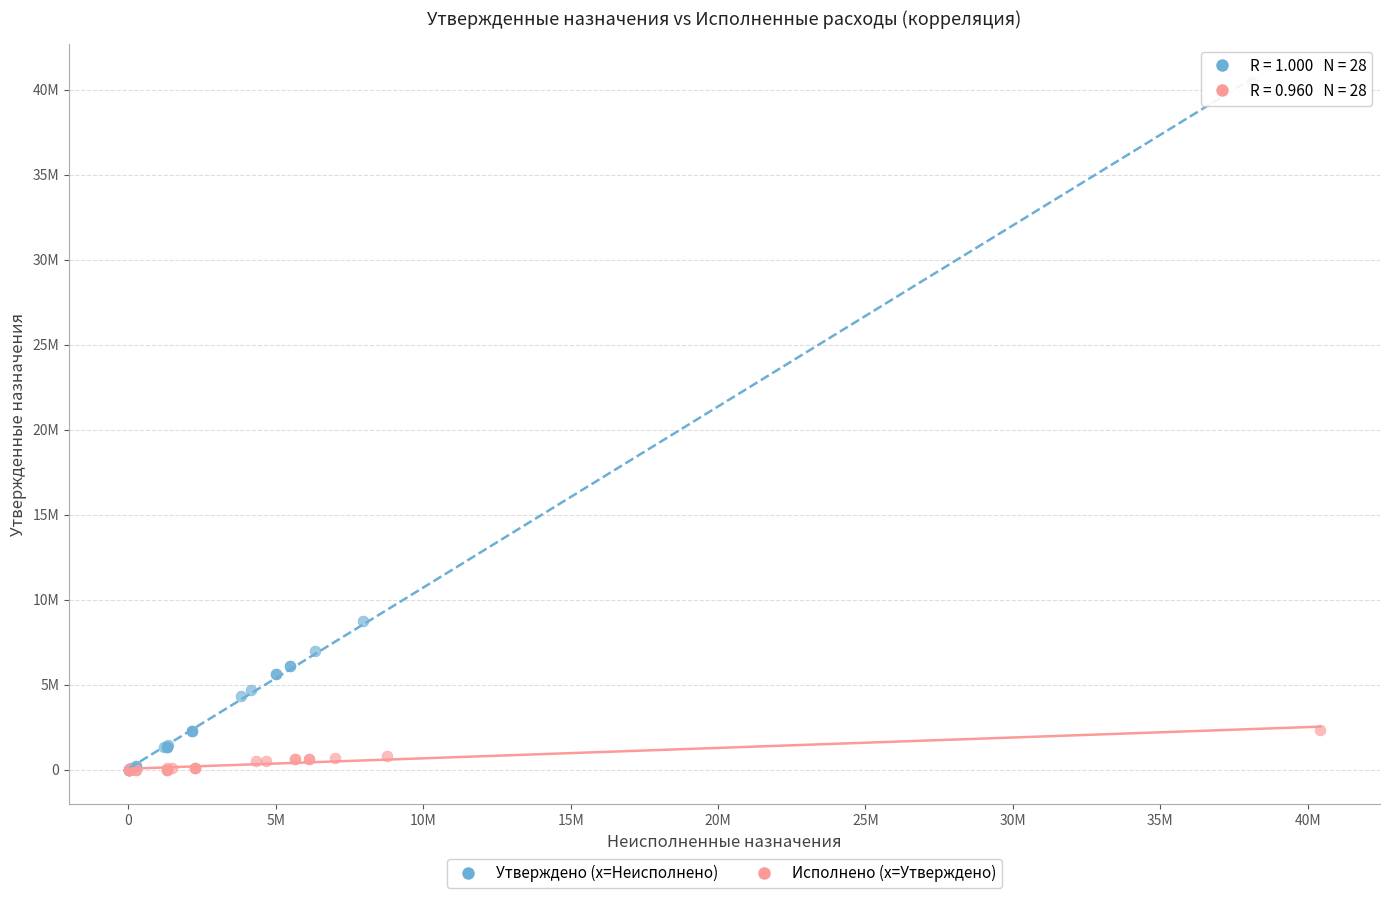

What are all the series names shown in the legend?

Утверждено (x=Неисполнено), Исполнено (x=Утверждено)